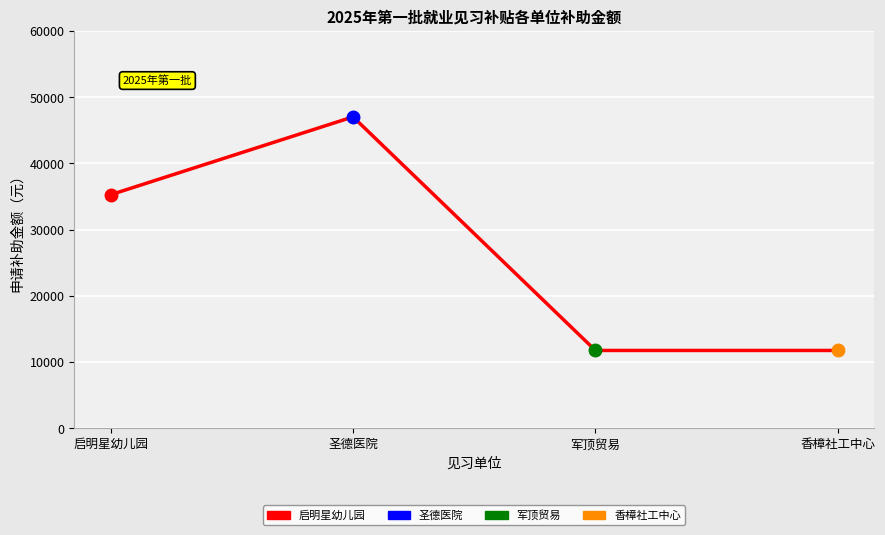

What is the sum of the values at 军顶贸易 and 启明星幼儿园?

47040